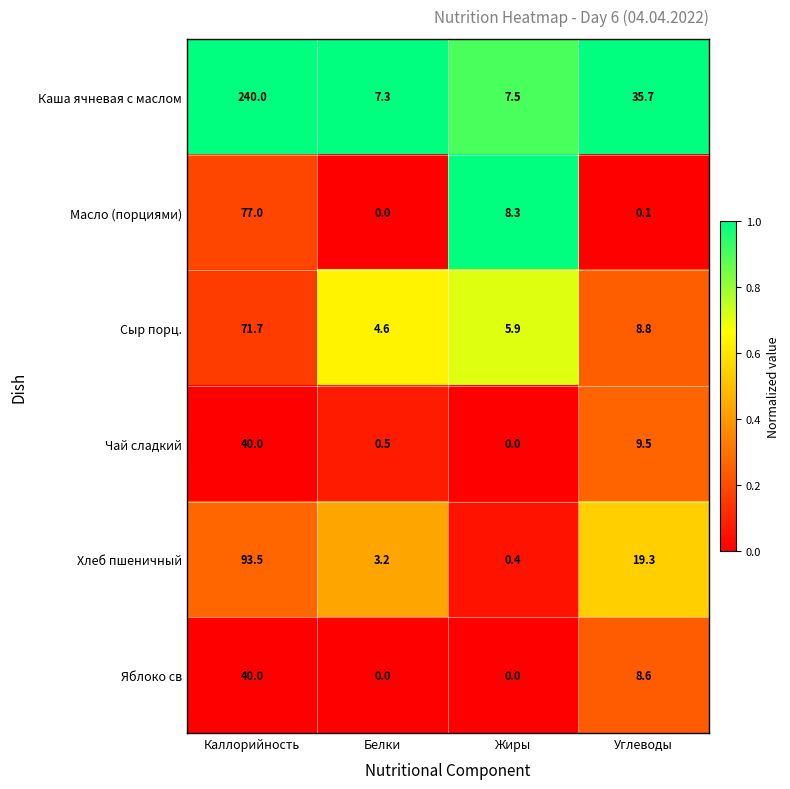

At which label does Хлеб пшеничный first exceed 19?

Каллорийность